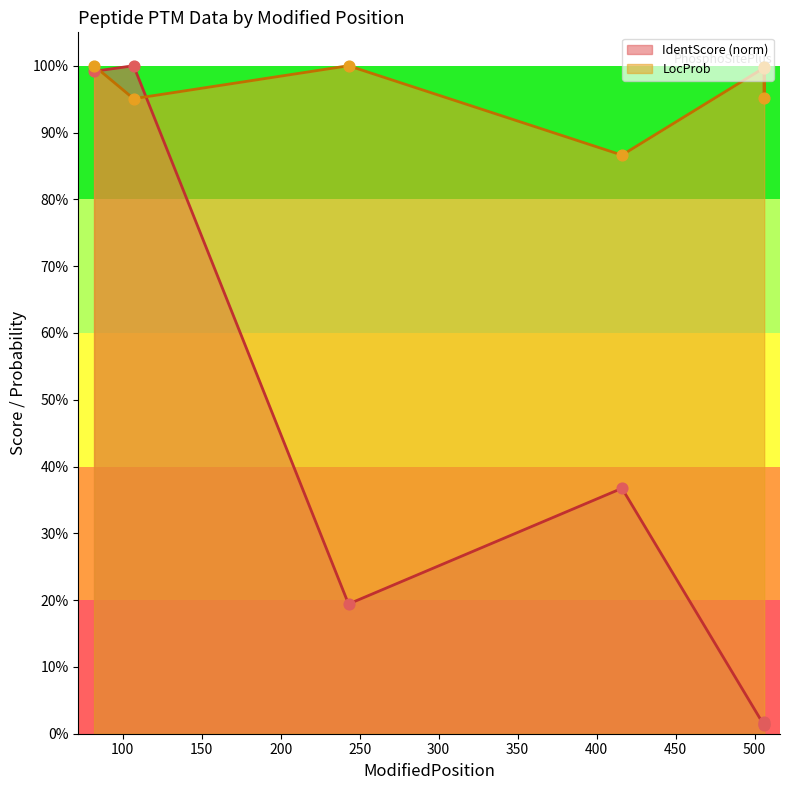

What is the change in value from 416 to 506?

-0.4